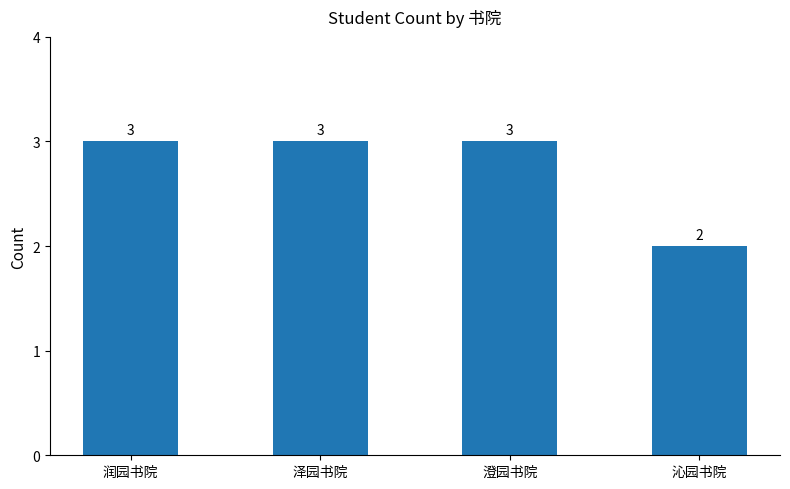

What is the difference between the values at 润园书院 and 沁园书院?

1